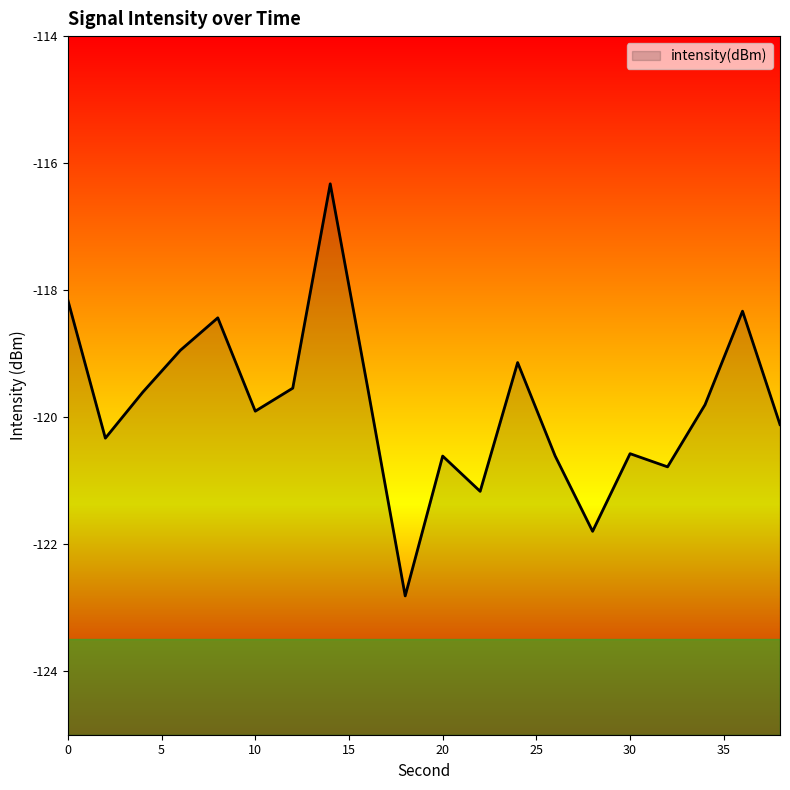

Count the number of categories in the chart.

20